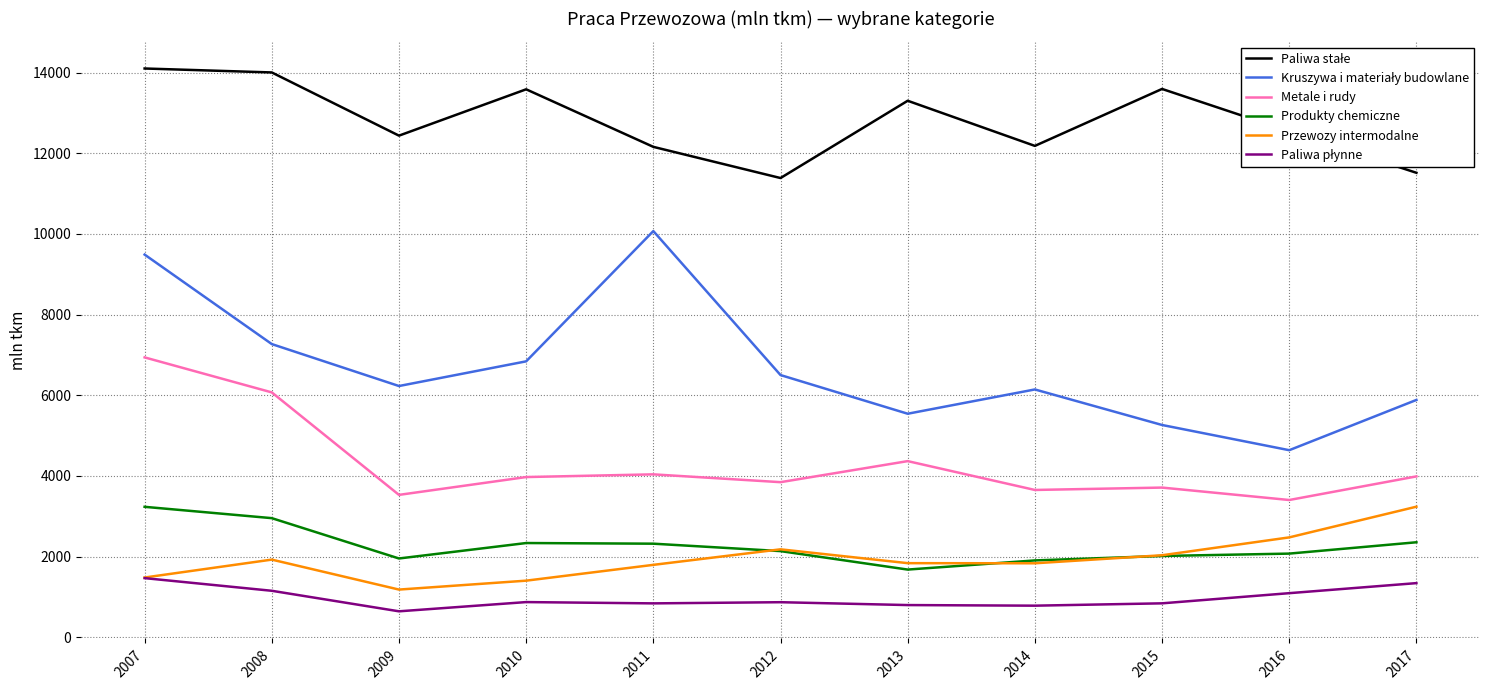

What is the difference between the second highest and minimum values in the Produkty chemiczne series?

1275